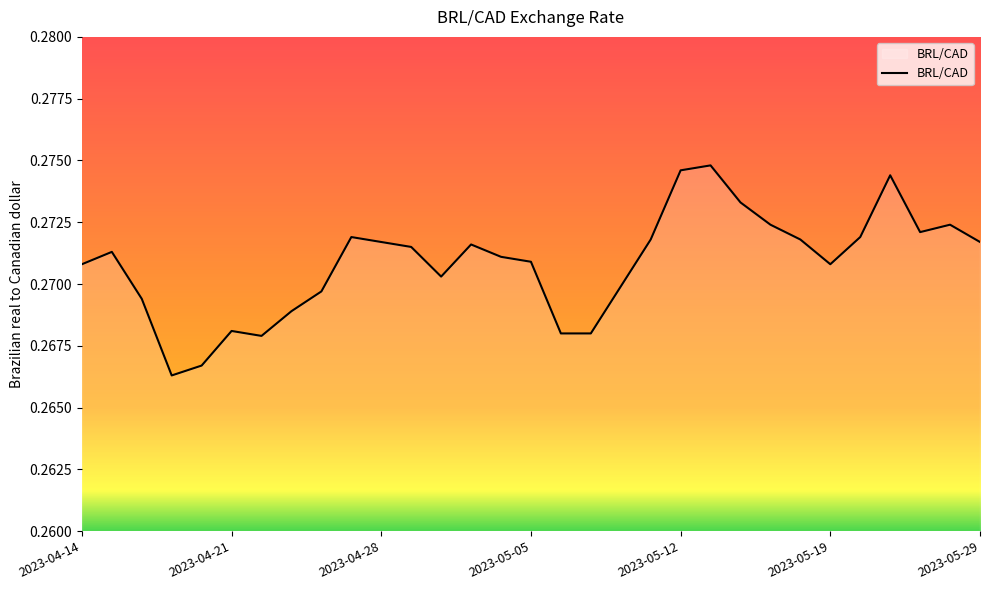

How many distinct data groups are displayed?

1